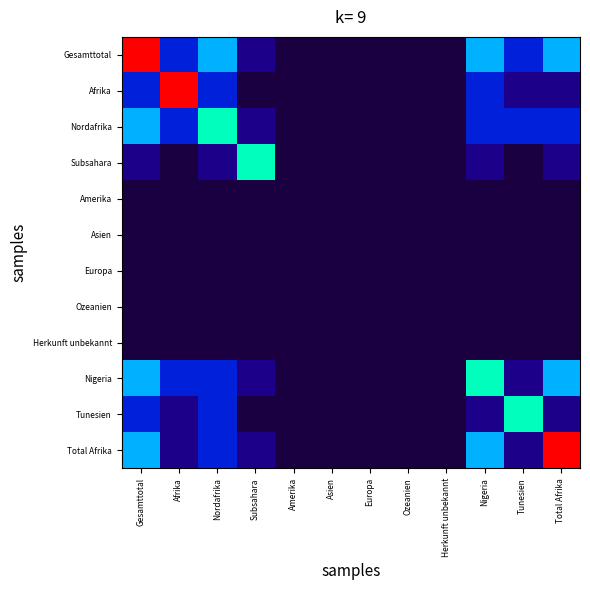

Which series has the widest spread of values?

Gesamttotal